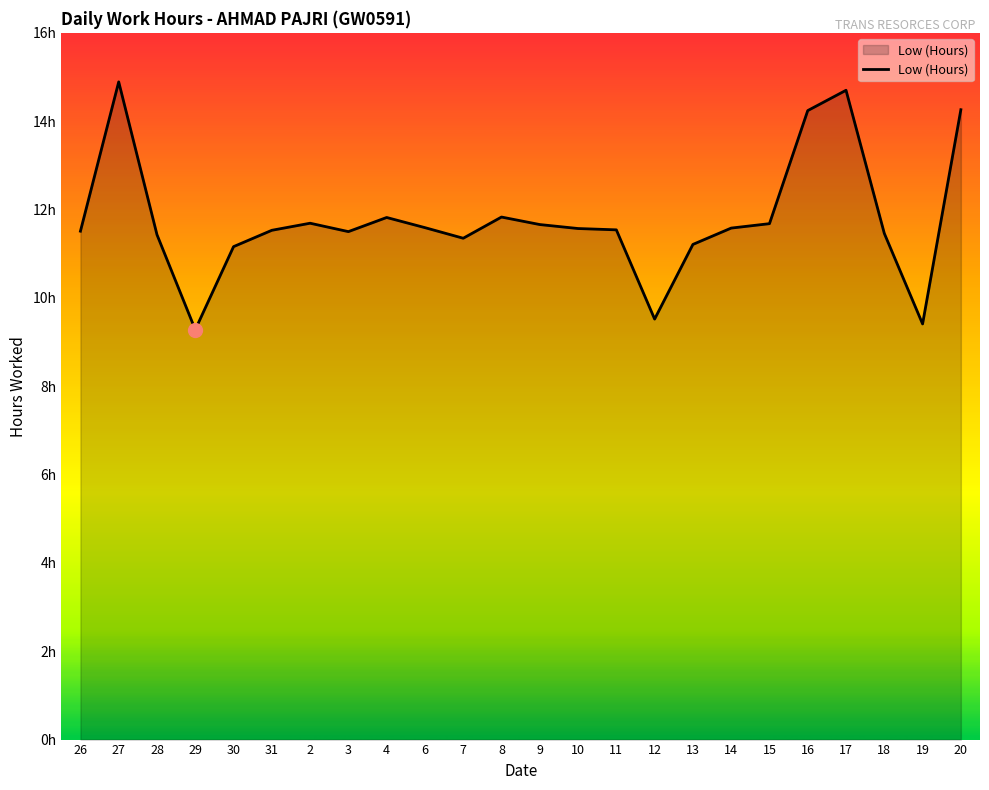

At which category does the data reach its first local peak?

27